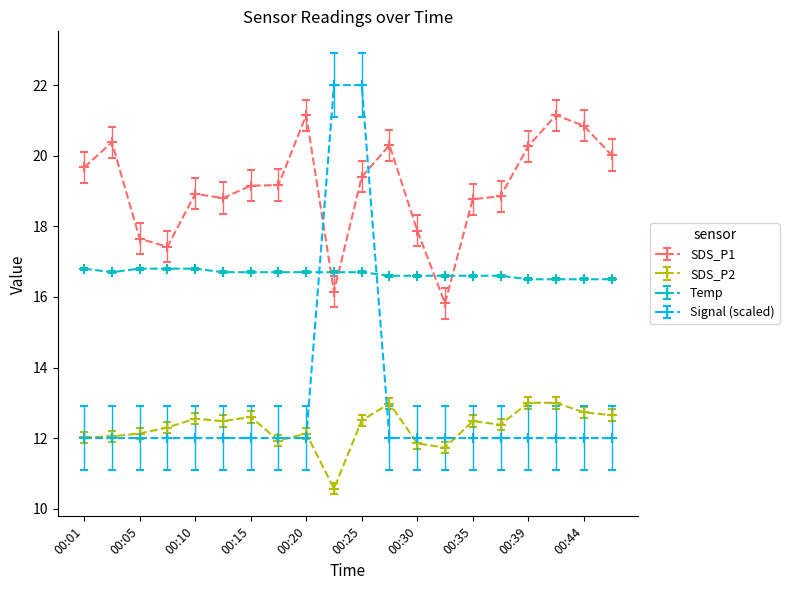

How many data points does each series have?

20